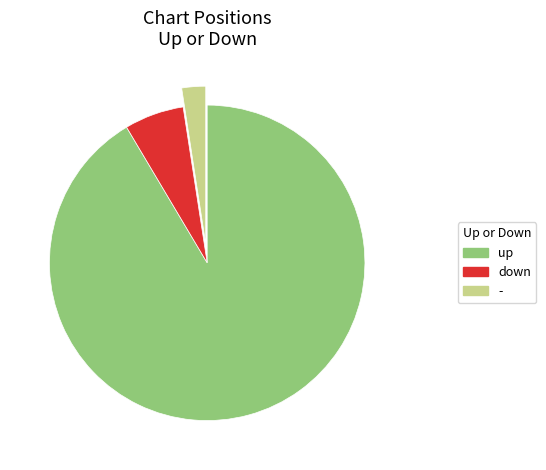

What is the largest slice in the pie chart?

up